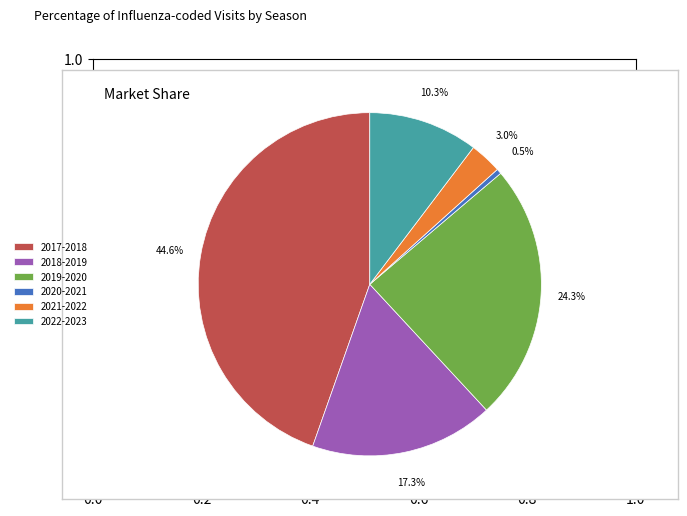

Does 2022-2023 represent more than half of the total?

No